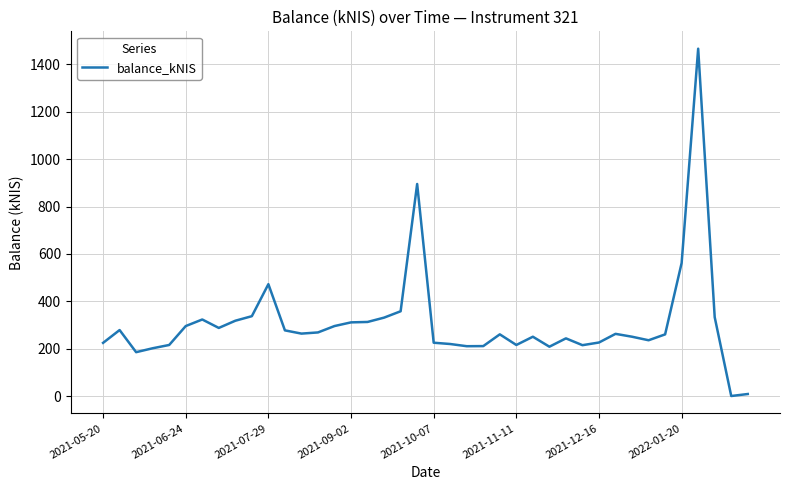

What is the greatest value displayed?

1466.4